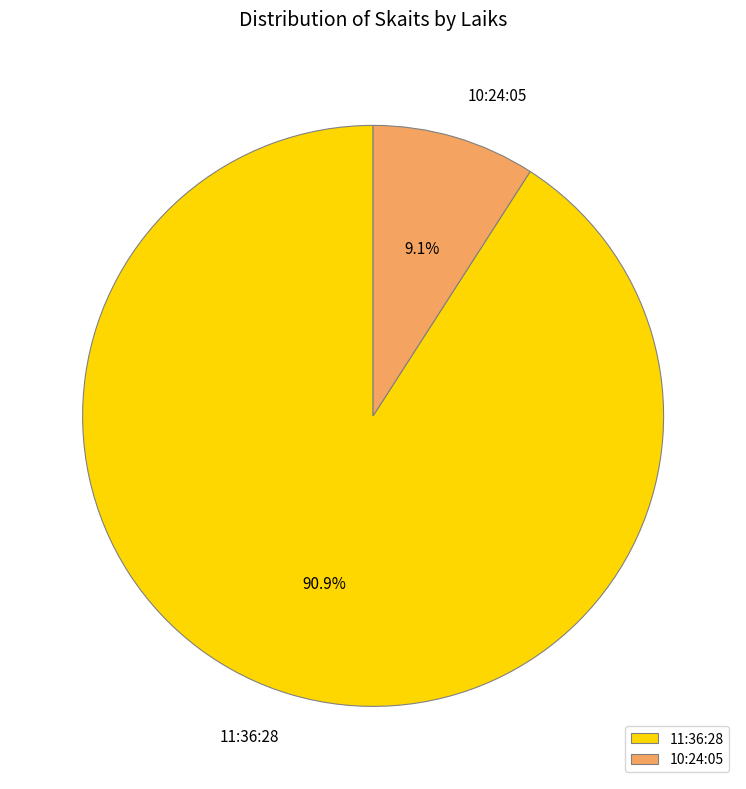

Is it true that 11:36:28 is 91% of the pie?

True